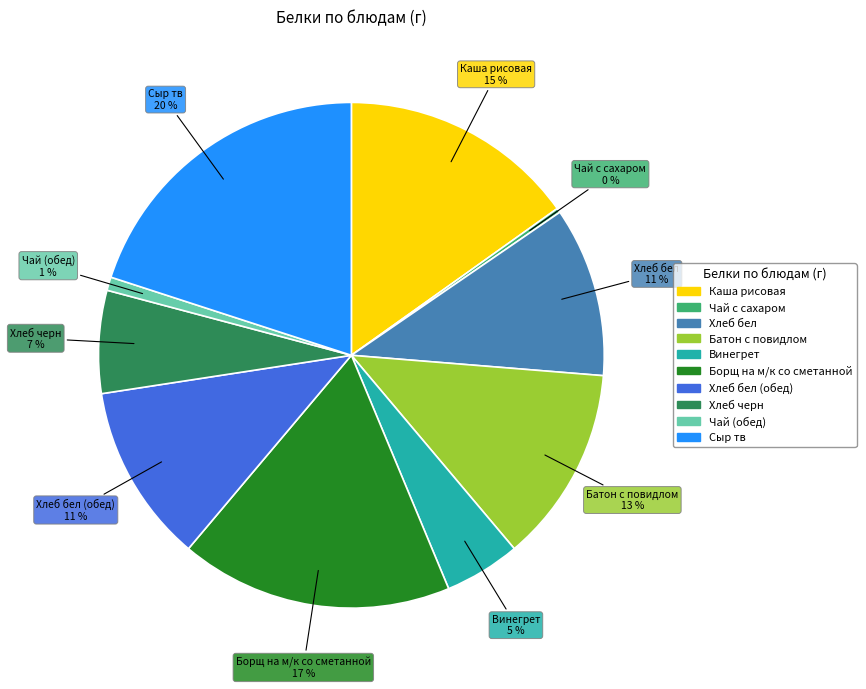

To the nearest percent, what is the difference between the largest and smallest slice percentages?

20%